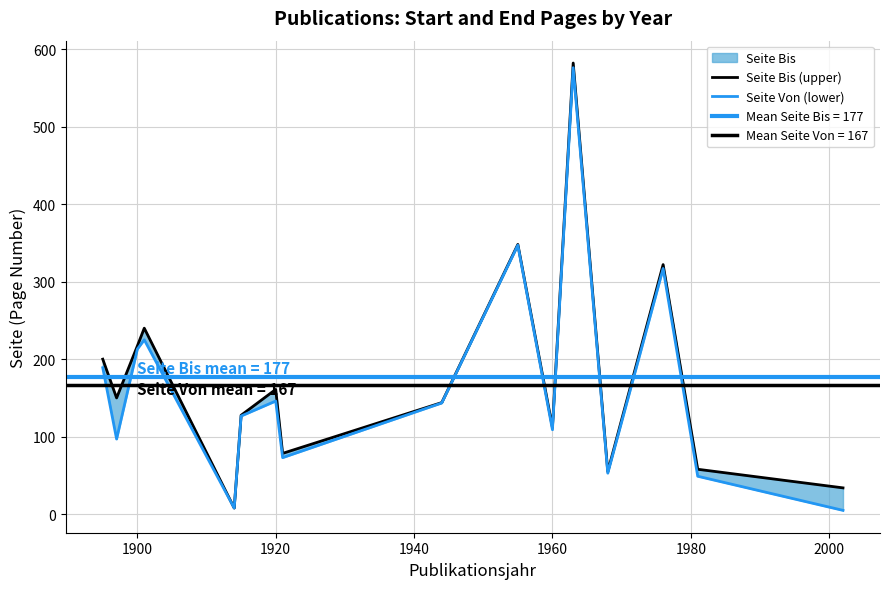

Rank the series at 1960 from lowest to highest value.

Seite Bis (upper), Seite Von (lower)